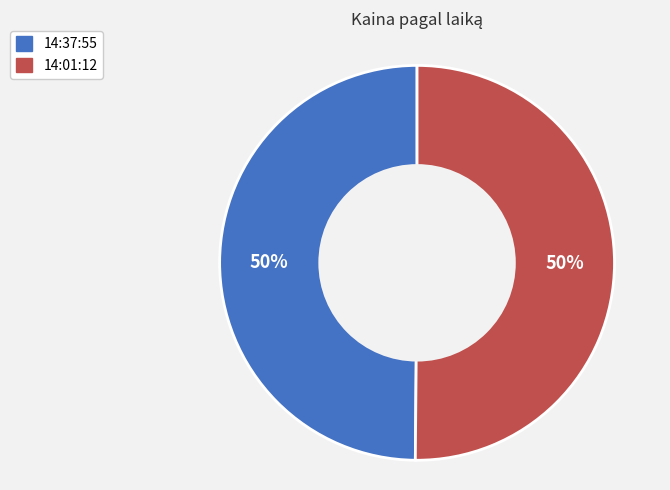

Approximately how many times larger is the value at 14:37:55 compared to 14:01:12?

1.0